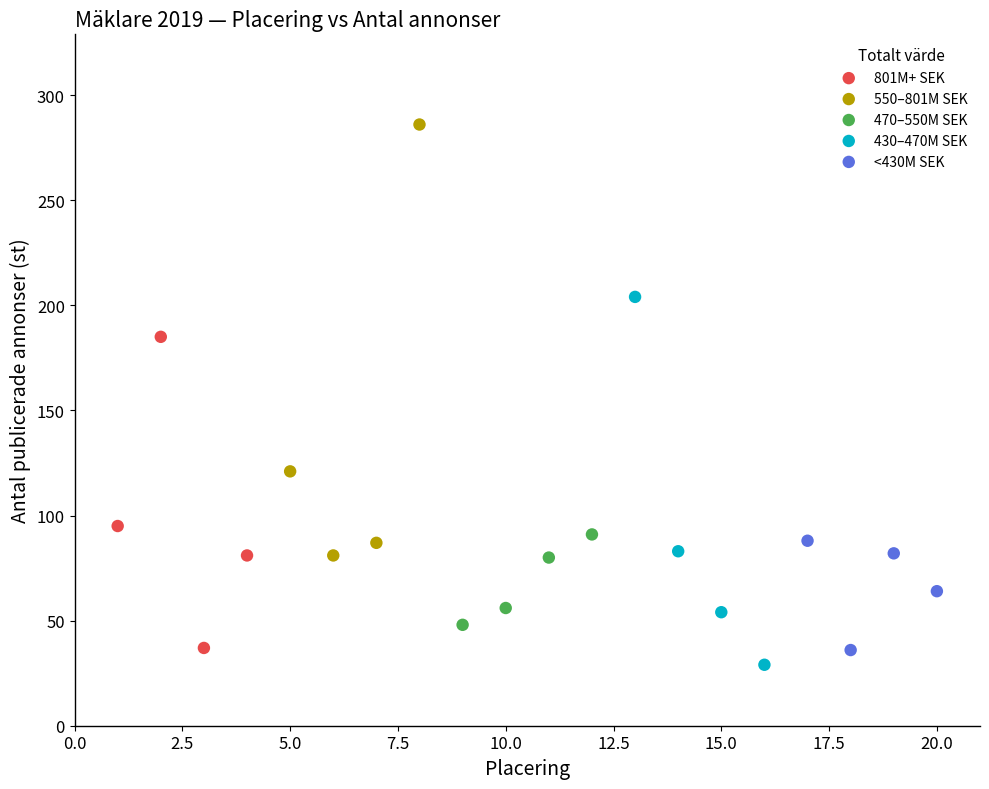

What are all the series names shown in the legend?

801M+ SEK, 550–801M SEK, 470–550M SEK, 430–470M SEK, <430M SEK